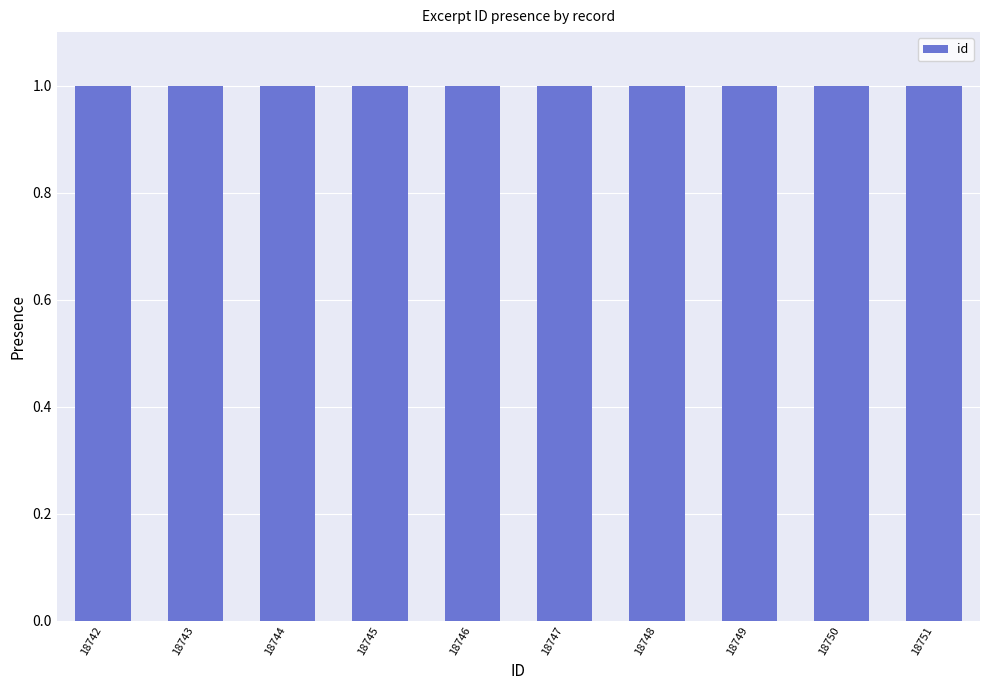

What is the value of the 7th bar from the left?

1.0